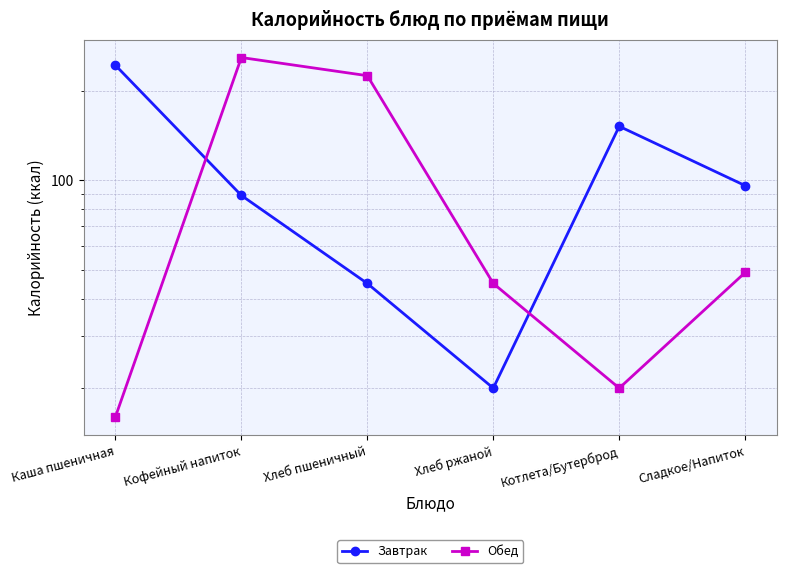

True or false: Завтрак has a value of 36 at Хлеб ржаной.

False